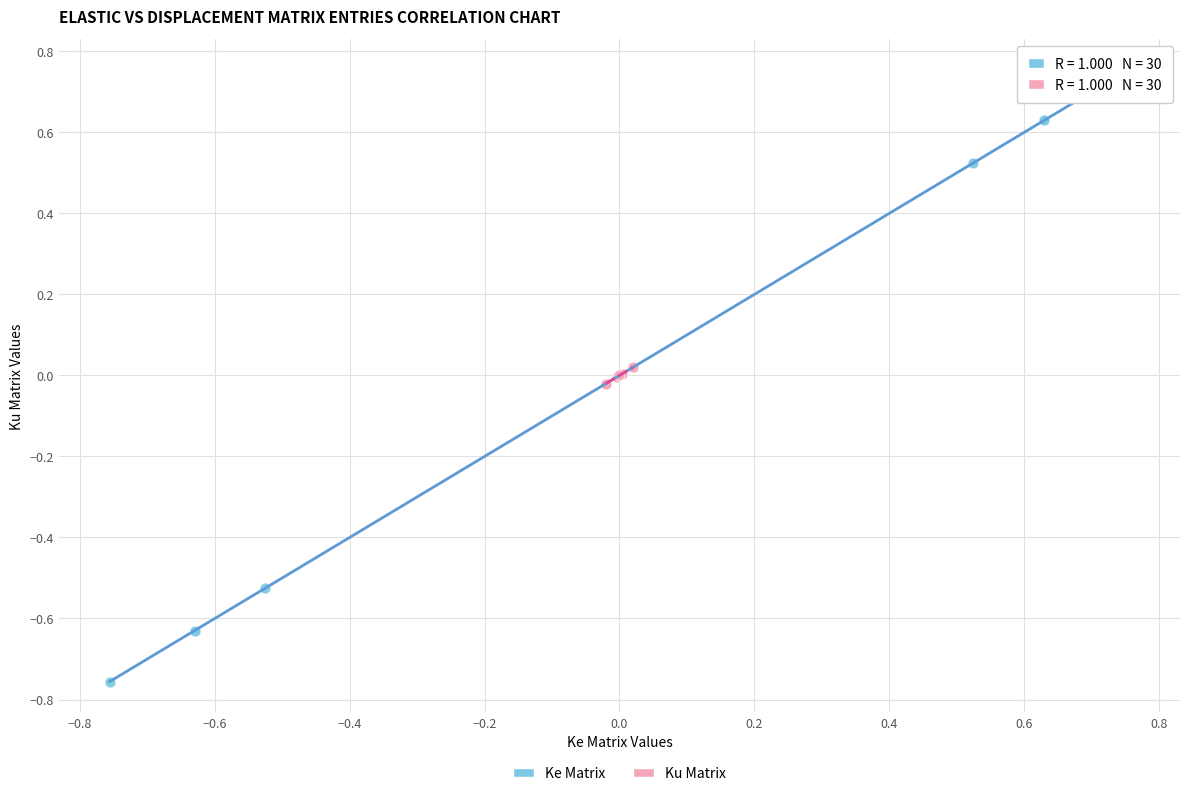

Which series has the widest spread of Y values?

Ke Matrix